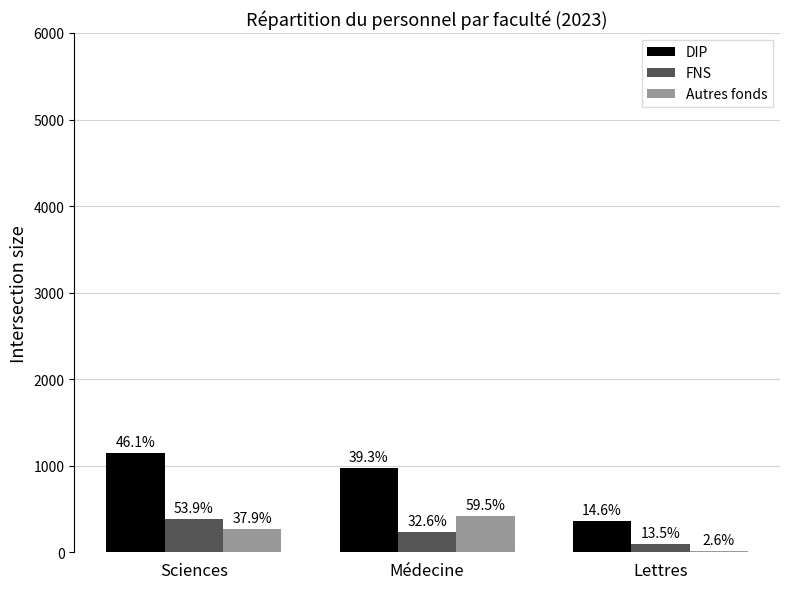

What is the difference between the DIP values at Sciences and Lettres?

779